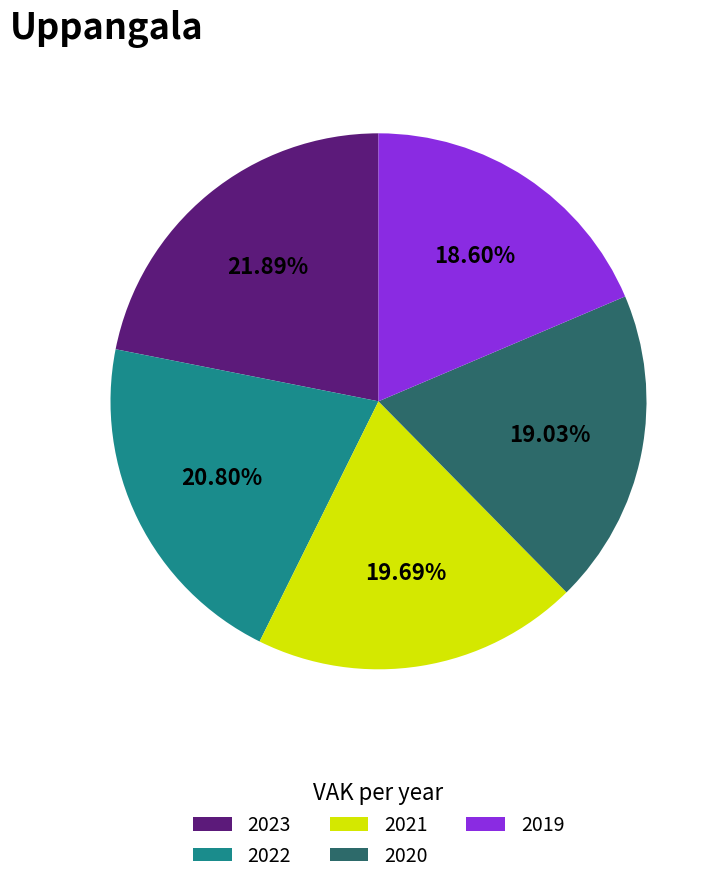

Is there a majority slice in this chart?

No